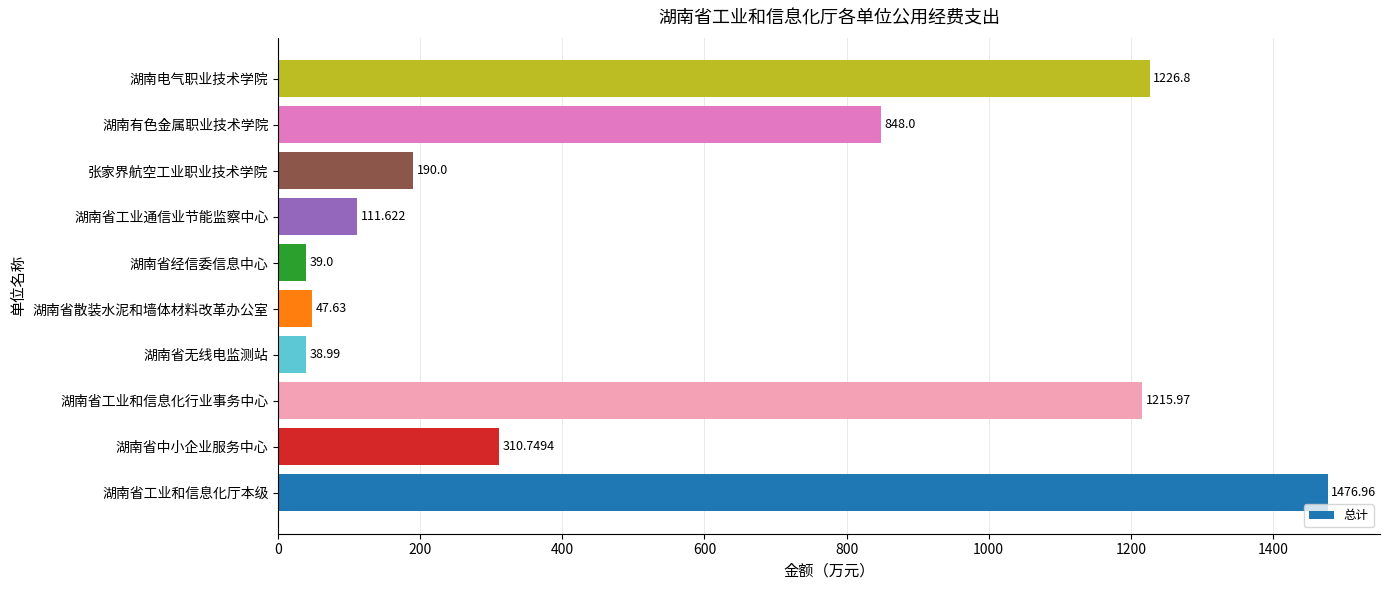

At which category does the chart reach its minimum across all series?

湖南省无线电监测站